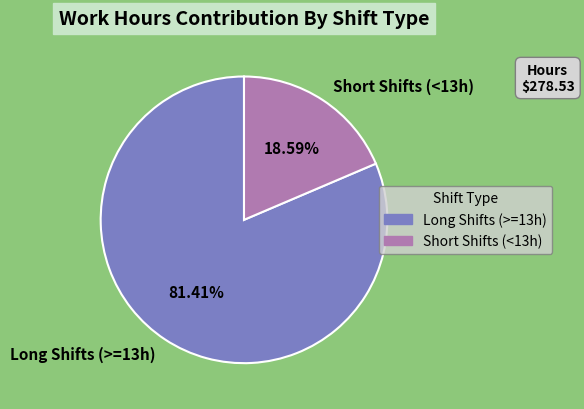

Combined, do Short Shifts (<13h) and Long Shifts (>=13h) account for over 50%?

Yes